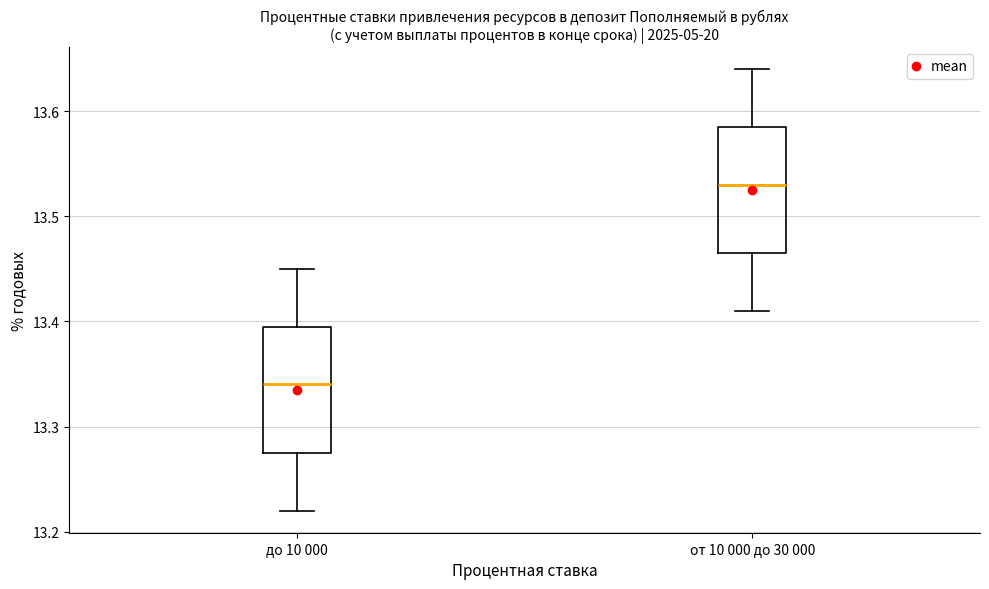

Where does the lower whisker of the box for от 10 000 до 30 000 end on the y-axis? The values are not printed on the chart, so give them approximately, as read against the axis.

13.41